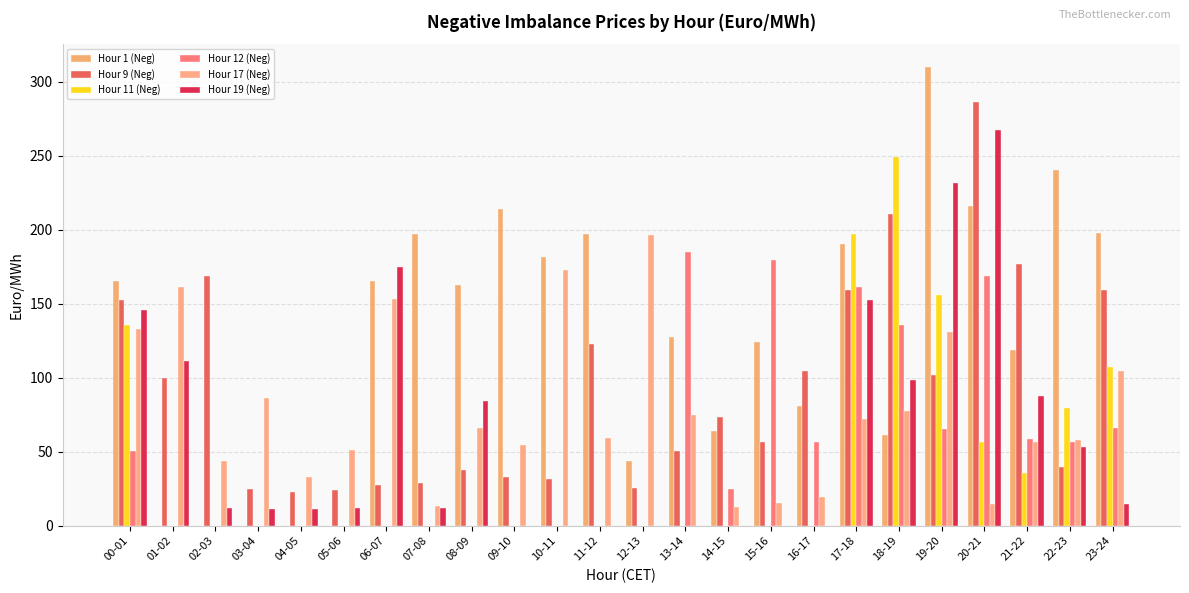

Which series has the largest total across all categories?

Hour 1 (Neg)